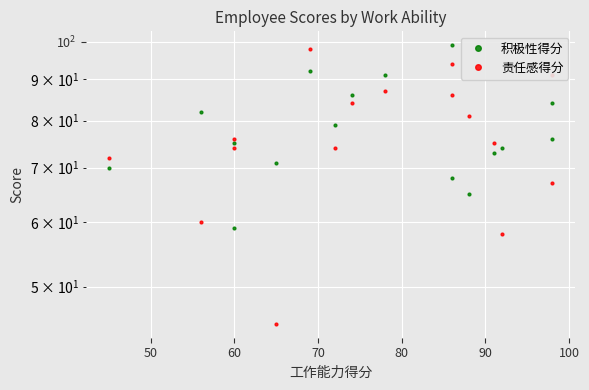

How many data points does each series have?

16